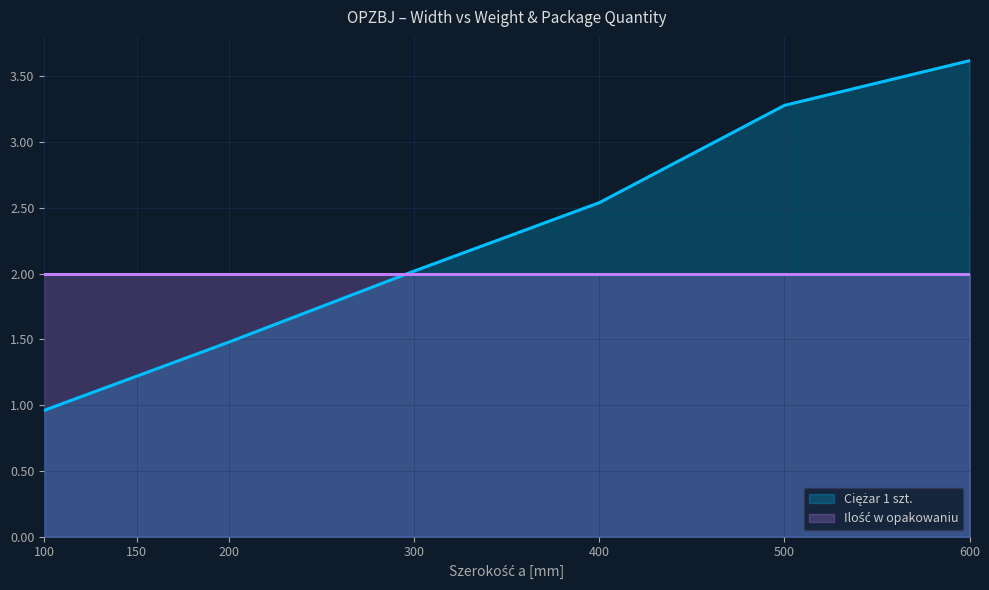

Where does the data first go above 2?

300